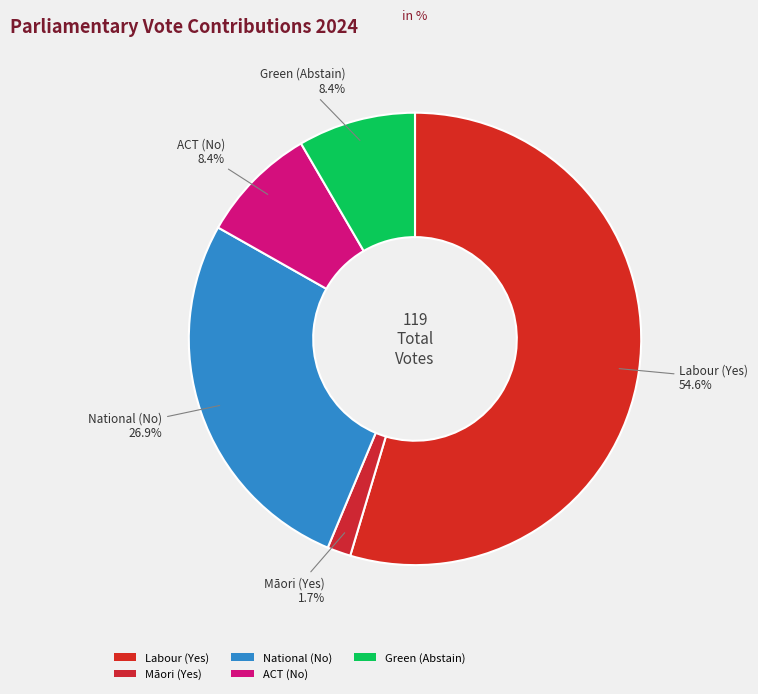

Is there a majority slice in this chart?

Yes